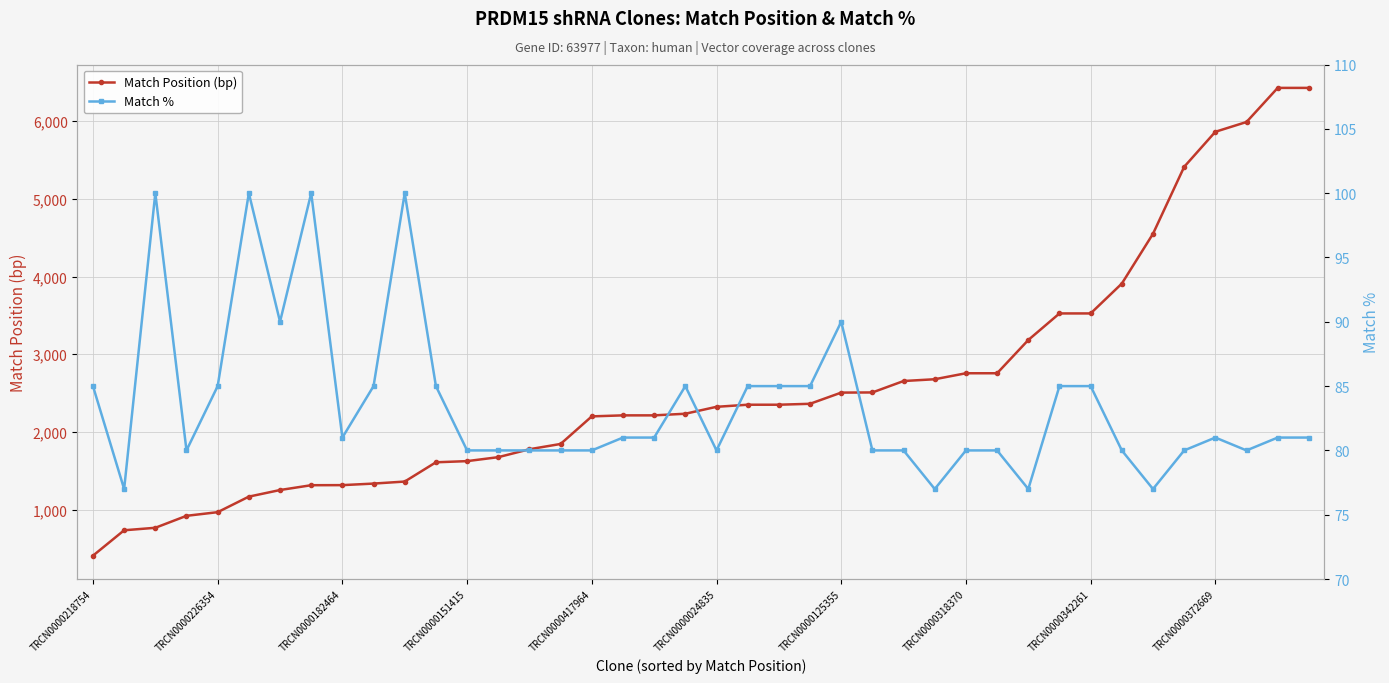

What is the approximate value of Match Position (bp) at TRCN0000151415, to the nearest 100?

1600